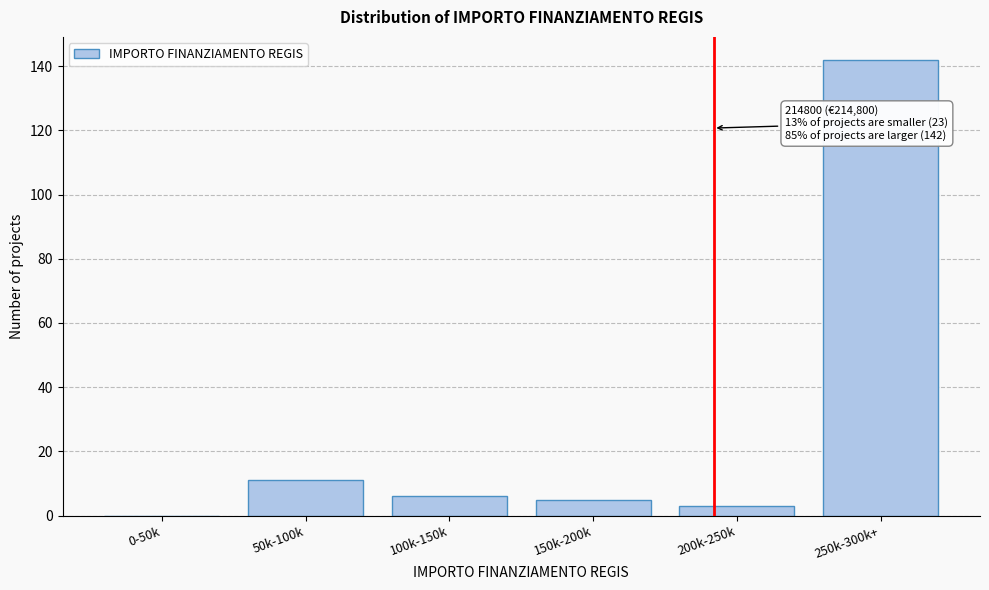

Reading left to right, transcribe all the data shown in this chart.

0-50k=0	50k-100k=11	100k-150k=6	150k-200k=5	200k-250k=3	250k-300k+=142